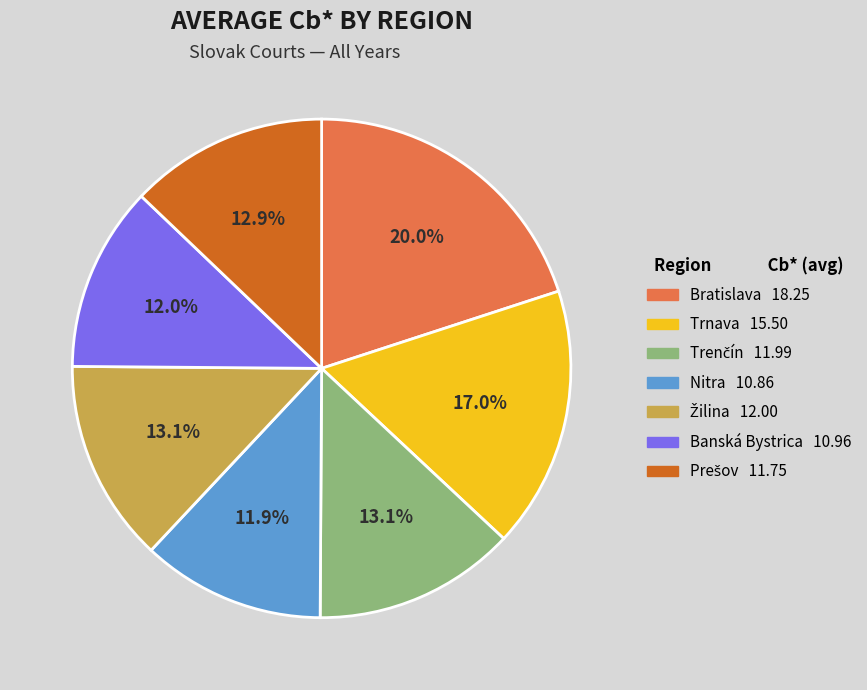

How much of the chart is everything except Banská Bystrica?

88.0%